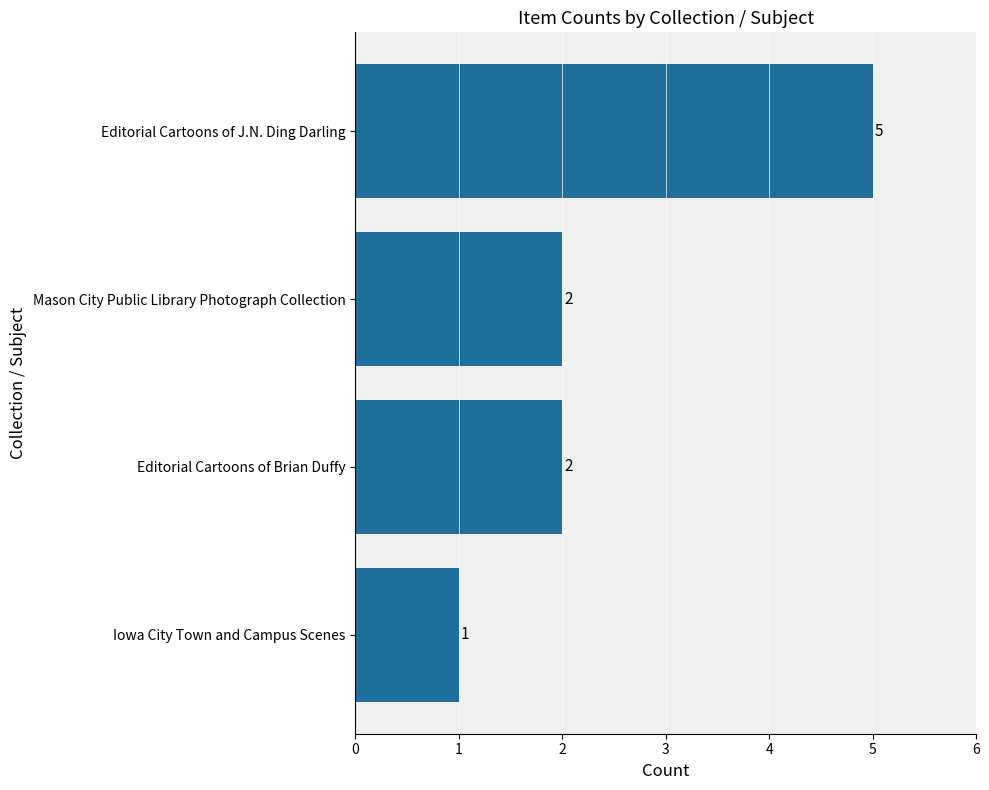

Reading bottom to top, transcribe all the data shown in this chart.

1	2	2	5